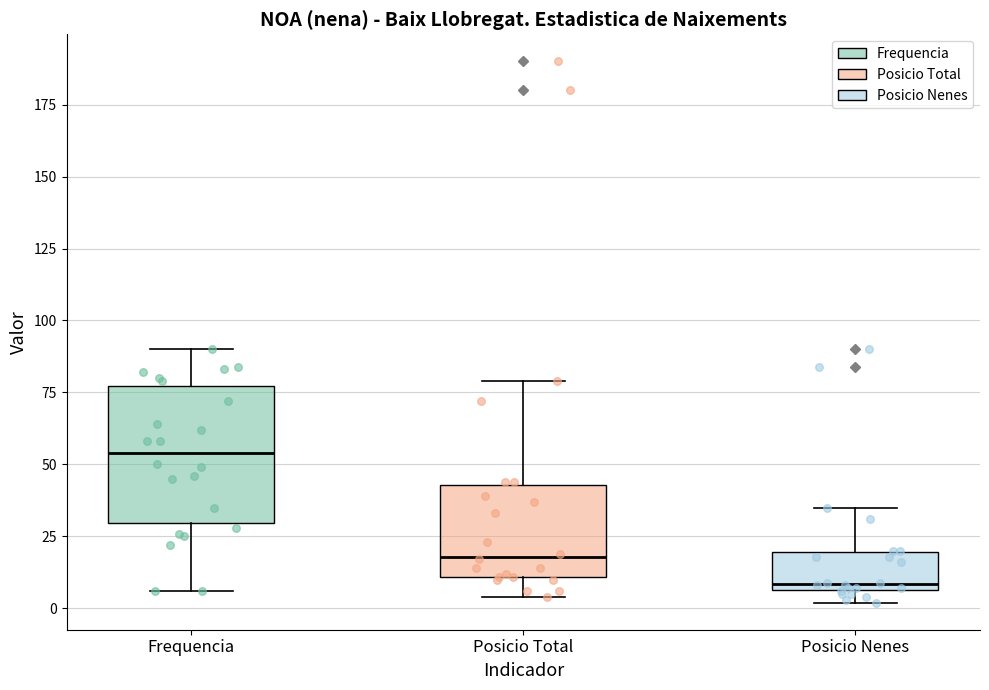

Reading left to right, read every box against the y-axis: the position of its median line, the range the box covers, and the ends of its whiskers. The values are not printed on the chart, so give them approximately, as read against the axis.

Frequencia: median 55, box 30 to 75, whiskers 5 to 90
Posicio Total: median 20, box 10 to 45, whiskers 5 to 80
Posicio Nenes: median 10, box 5 to 20, whiskers 0 to 35